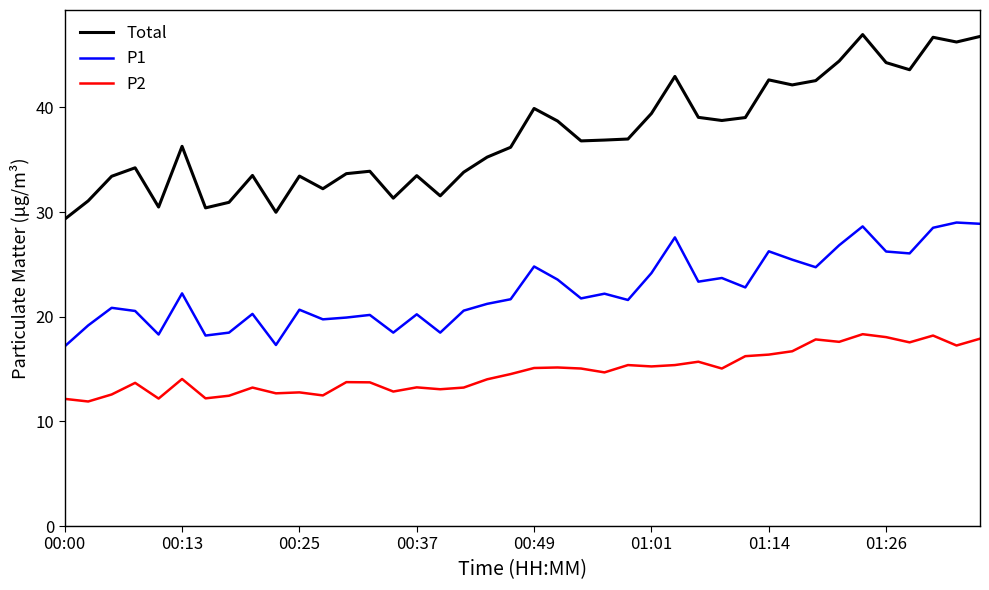

How many lines are shown in the chart?

3